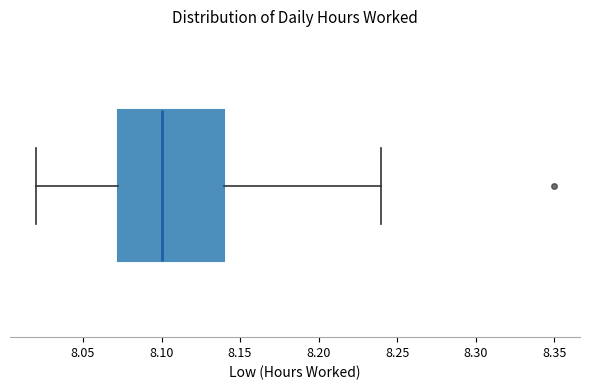

Transcribe this box plot: give where the median line is, the range the box spans, and where the two whiskers end, as read against the x-axis. The values are not printed on the chart, so give them approximately, as read against the axis.

median 8.100, box 8.075 to 8.140, whiskers 8.020 to 8.240